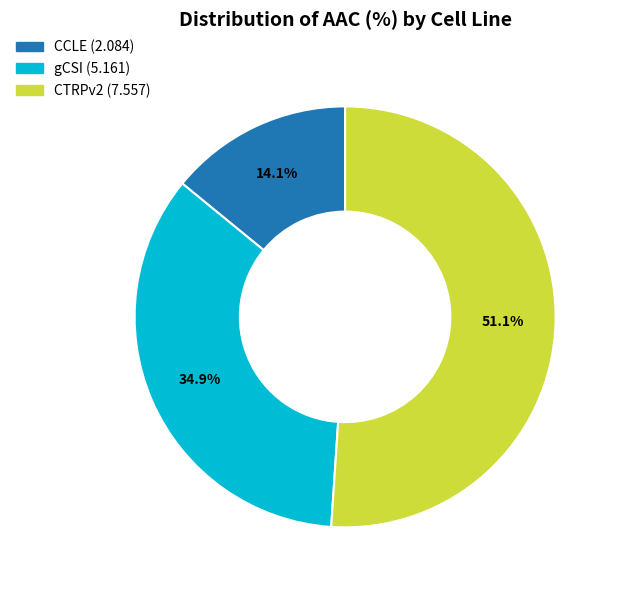

How much of the chart is everything except gCSI?

65.1%